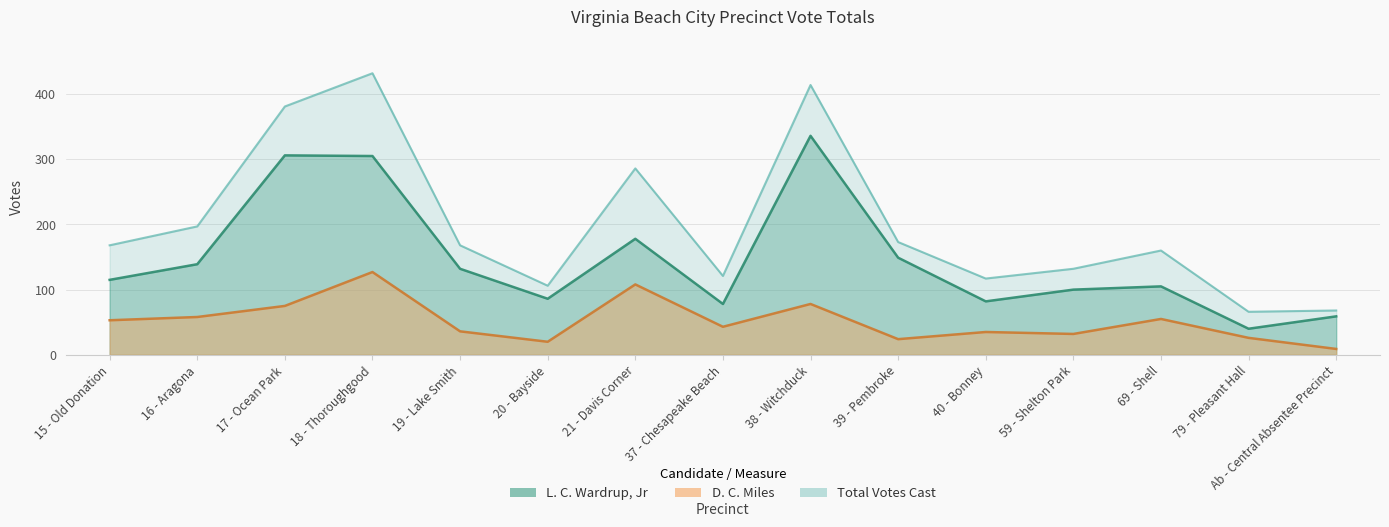

List the series in order of their peak value, highest first.

Total Votes Cast, L. C. Wardrup, Jr, D. C. Miles